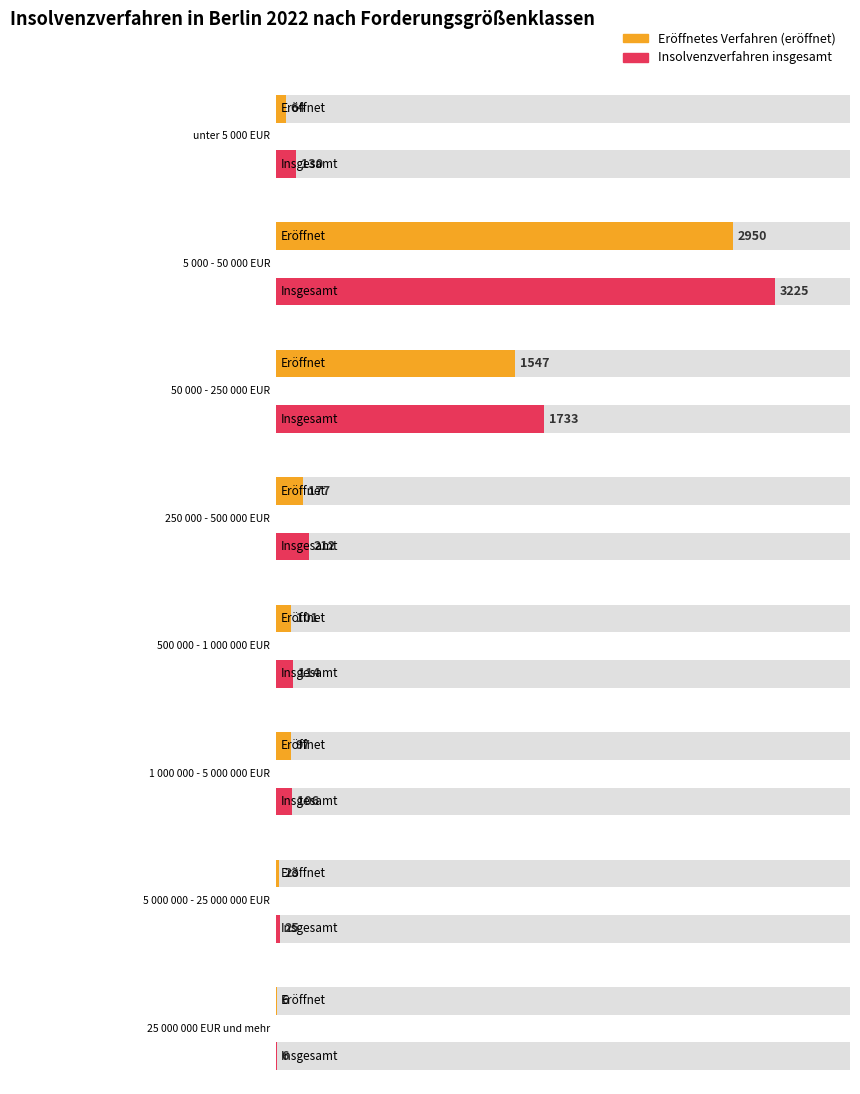

What are all the series names shown in the legend?

eroeffnet, insgesamt